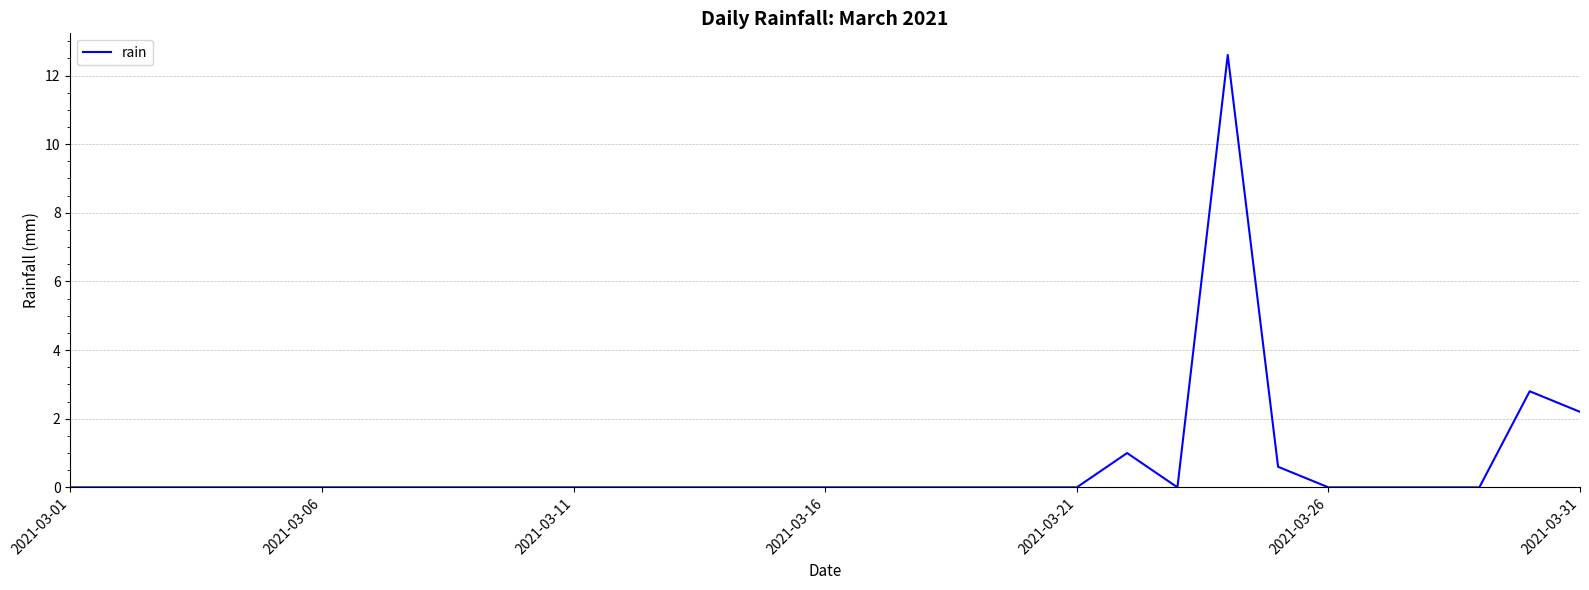

What is the difference between the maximum and minimum values?

12.6